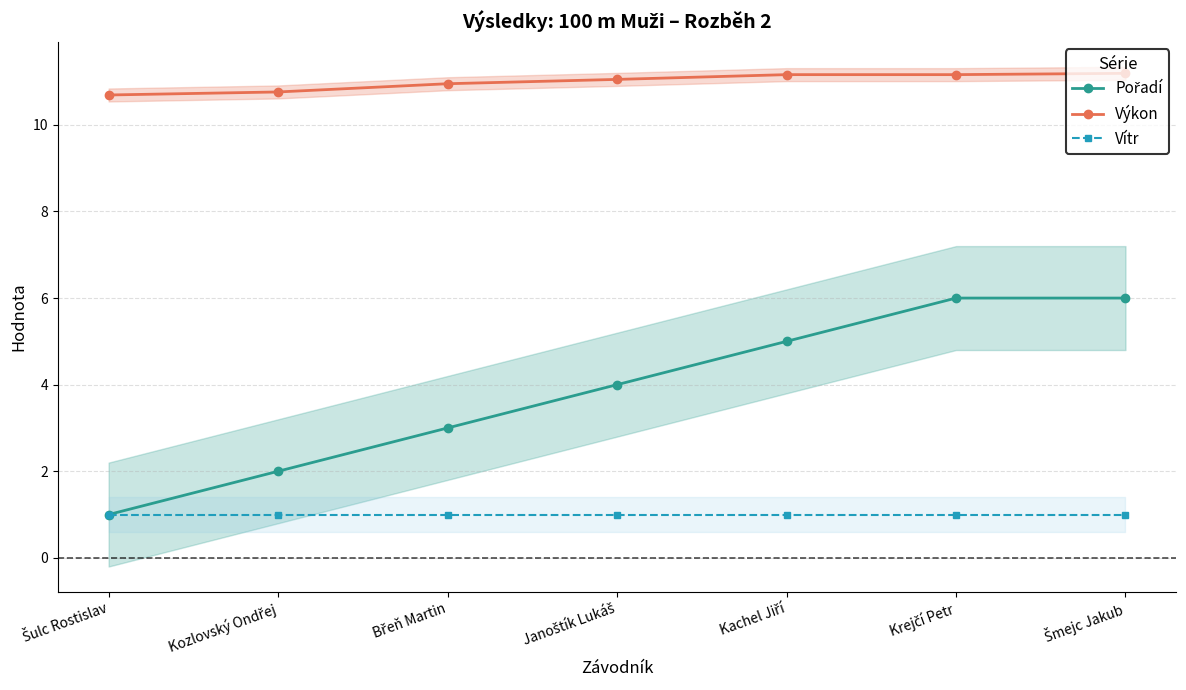

At which category does the chart reach its minimum across all series?

Šulc Rostislav